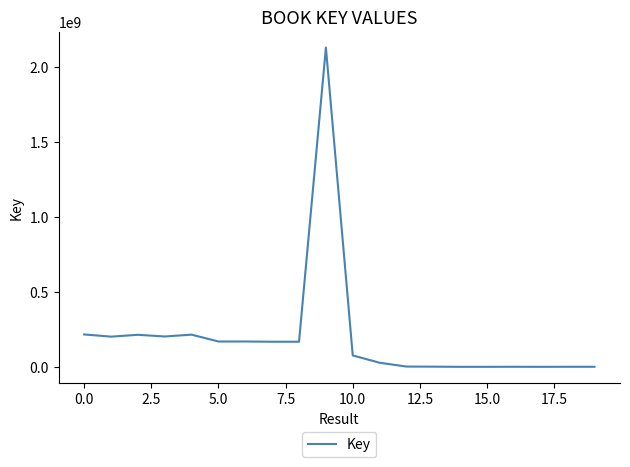

How many series are shown in this chart?

1